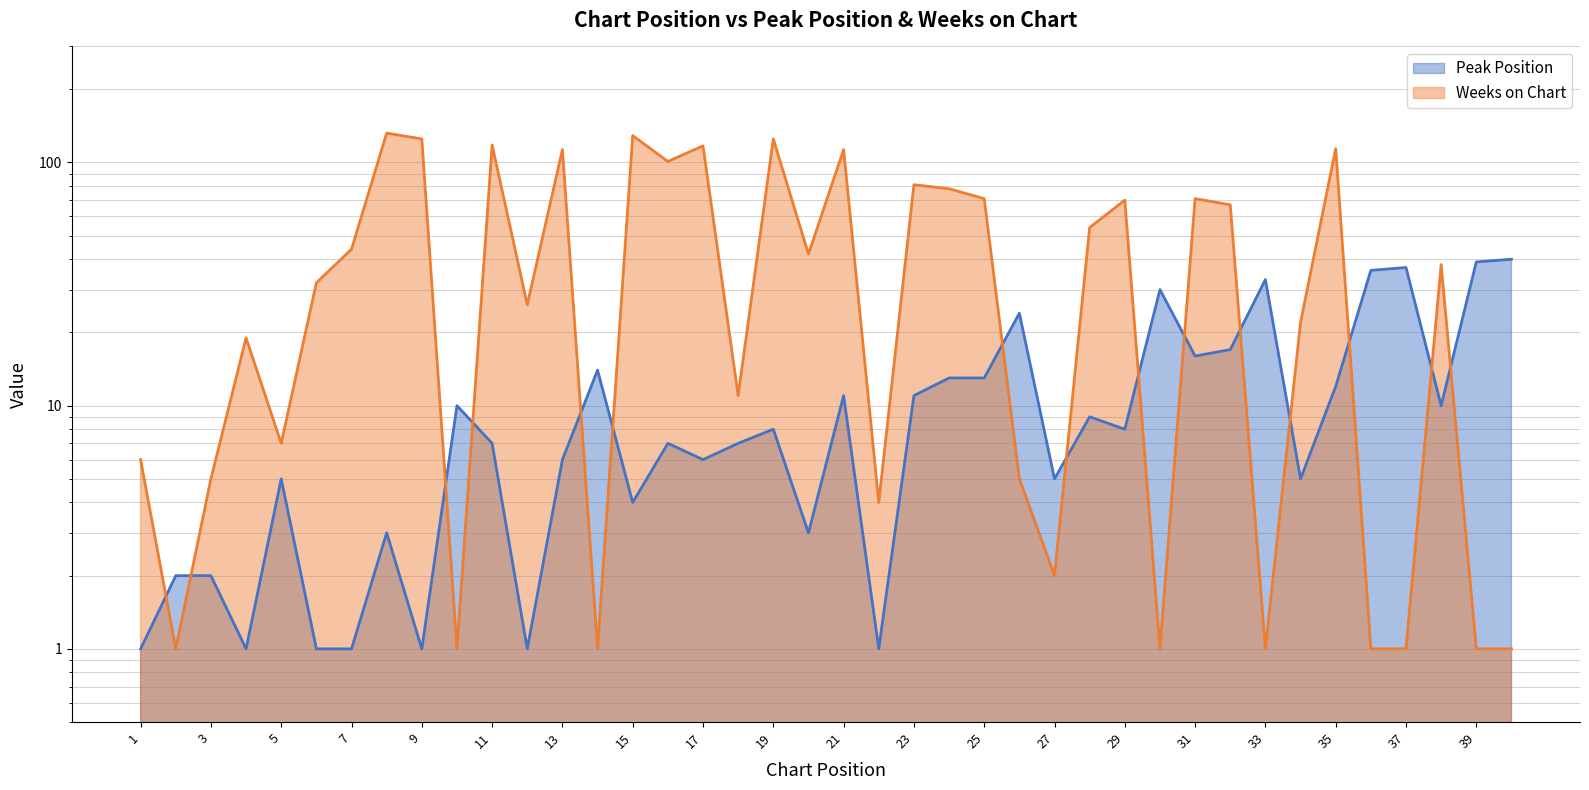

List the labels in order of Peak Position value, largest first.

40, 39, 37, 36, 33, 30, 26, 32, 31, 14, 24, 25, 35, 21, 23, 10, 38, 28, 19, 29, 11, 16, 18, 13, 17, 5, 27, 34, 15, 8, 20, 2, 3, 1, 4, 6, 7, 9, 12, 22